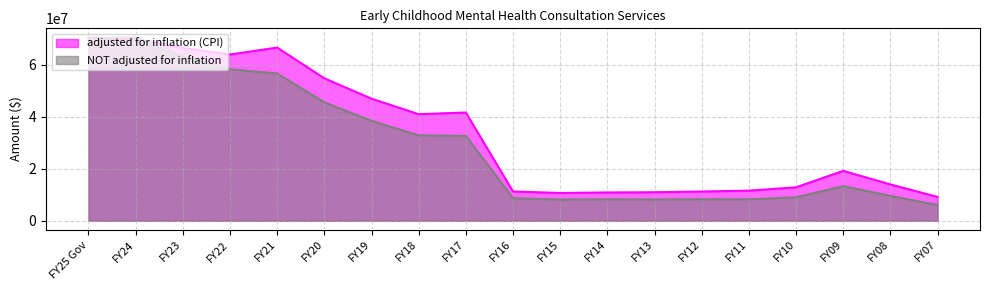

Where is the first local minimum for adjusted for inflation (CPI)?

FY22